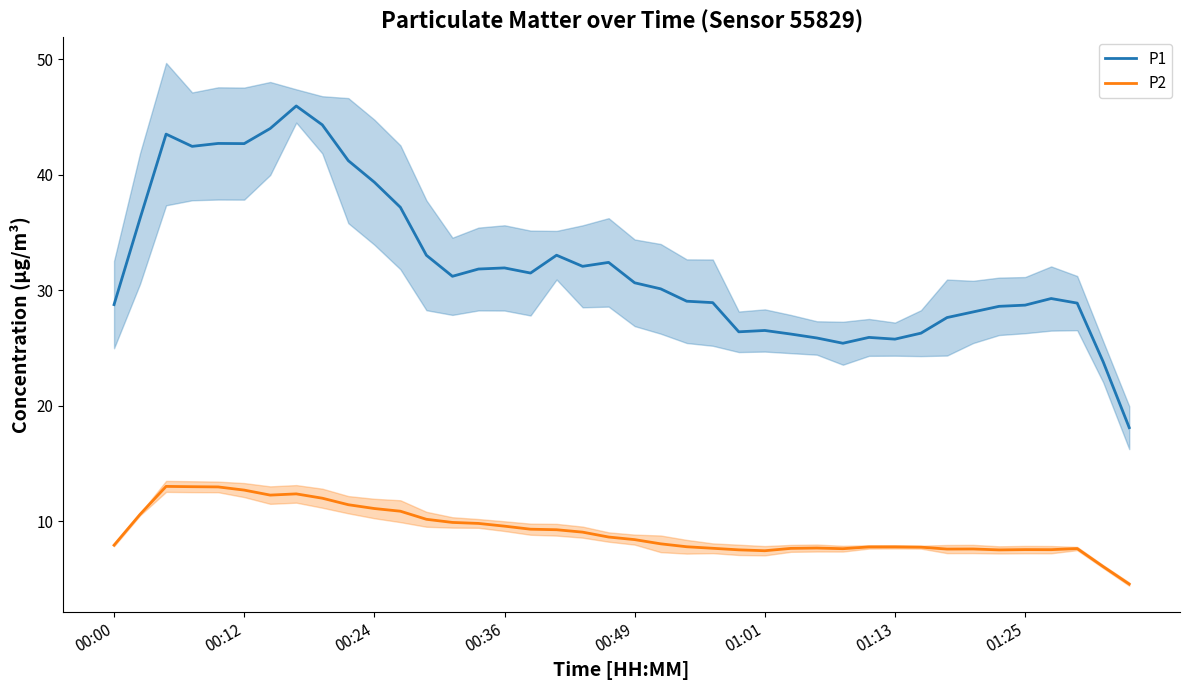

The P2 series shows 8.4 at 00:49. True or false?

True